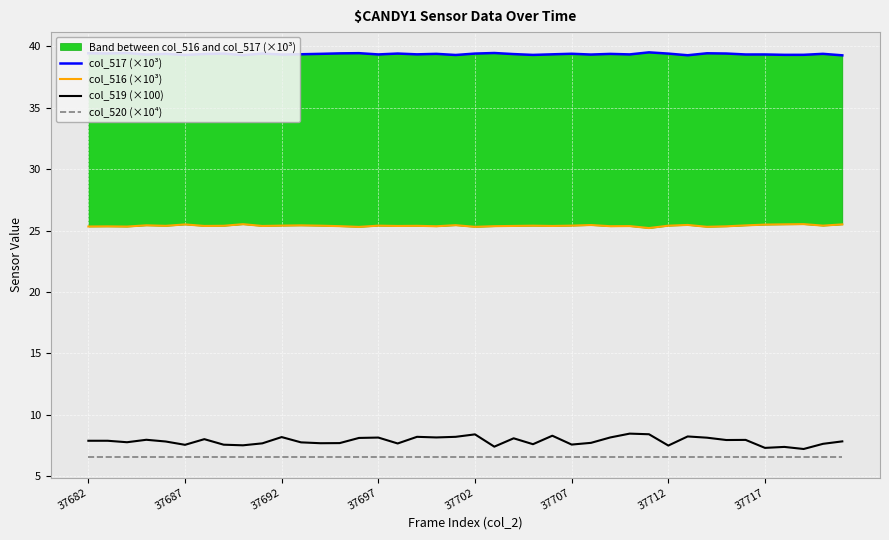

The col_519 (×100) series shows 12.1 at 28. True or false?

False